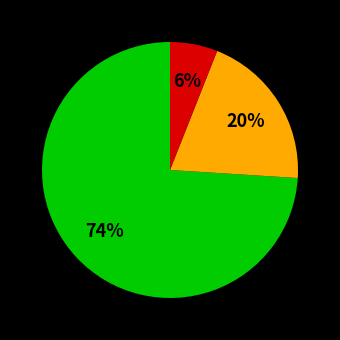

To the nearest percent, what is the difference between the largest and smallest slice percentages?

68%